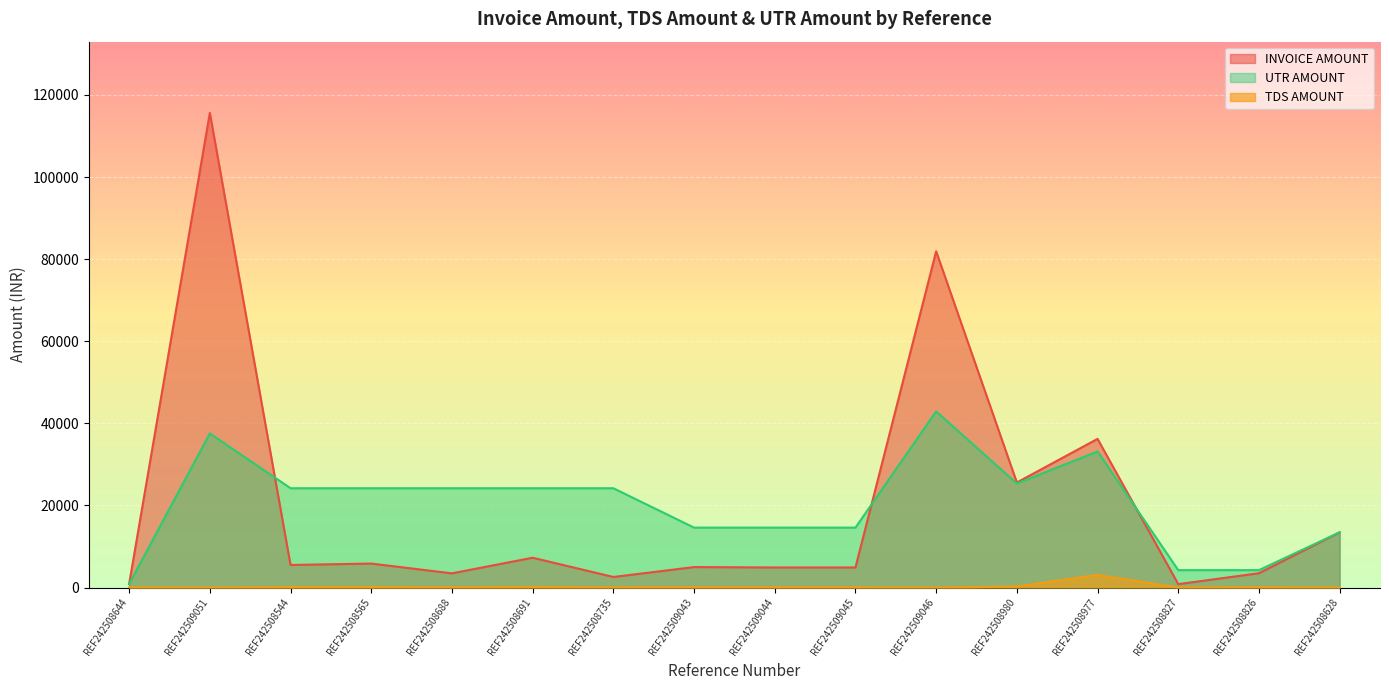

What is the difference between the second highest and second lowest values in the TDS AMOUNT series?

256.0